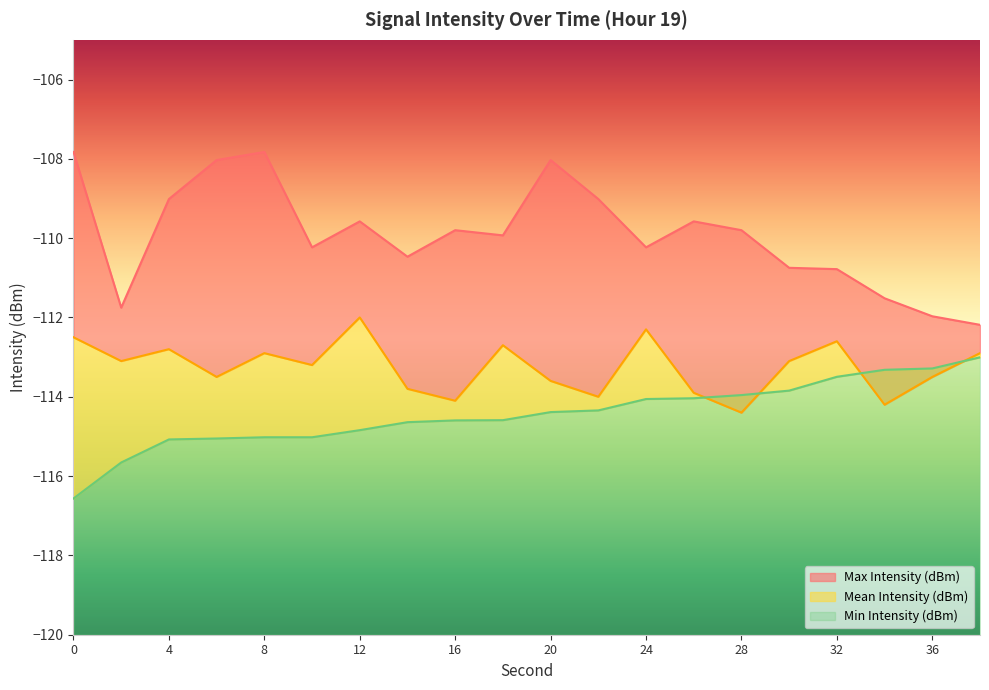

What is the spread (max minus min) of values at 12?

5.3